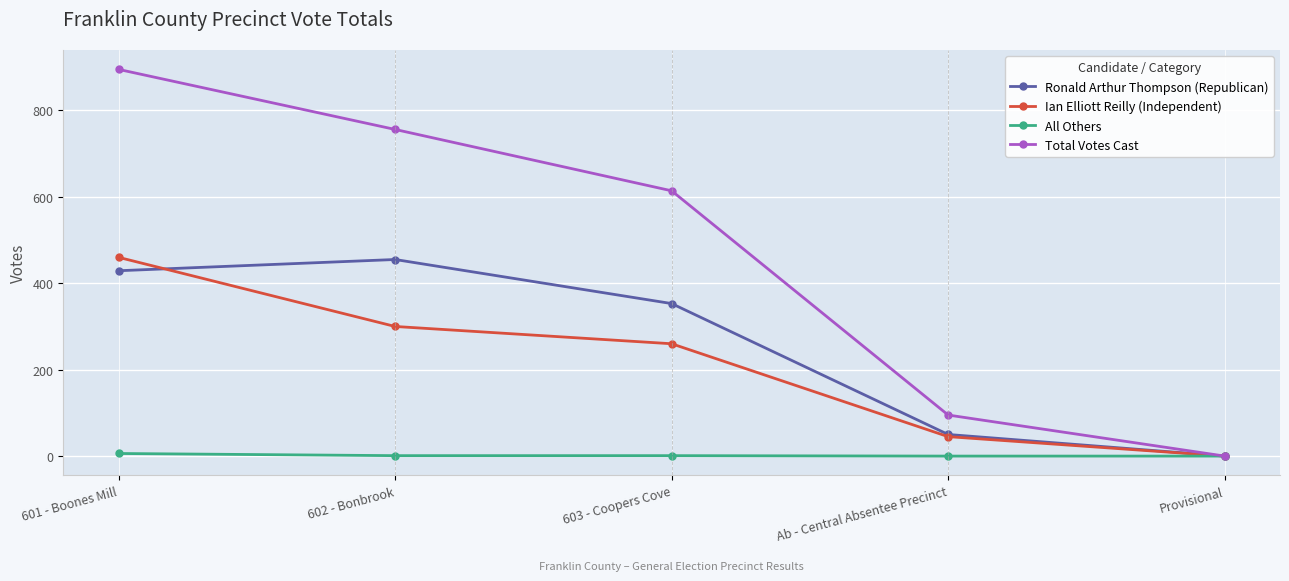

The All Others series shows 0 at Provisional. True or false?

True